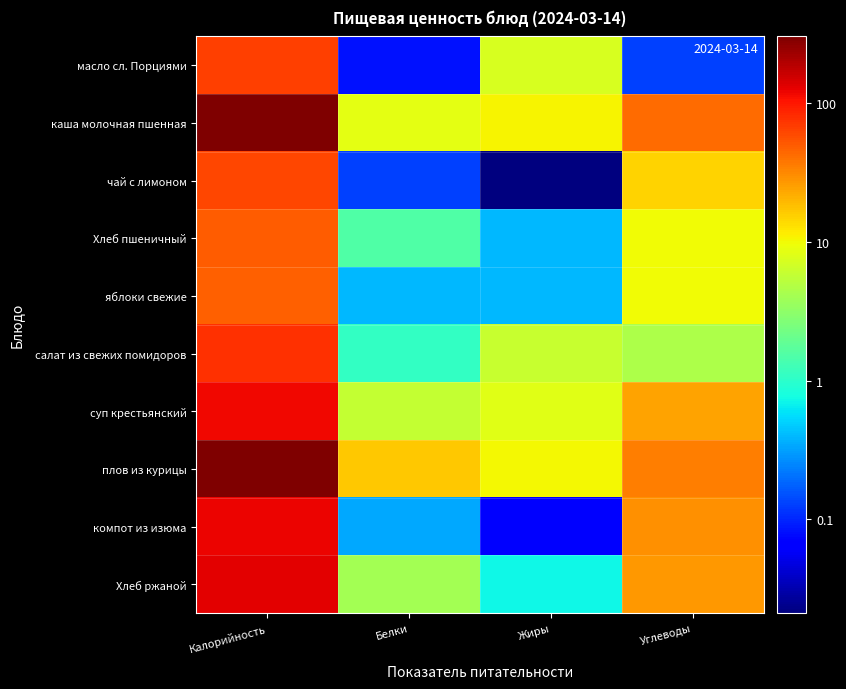

What is the difference between the highest and lowest values at Жиры?

10.8